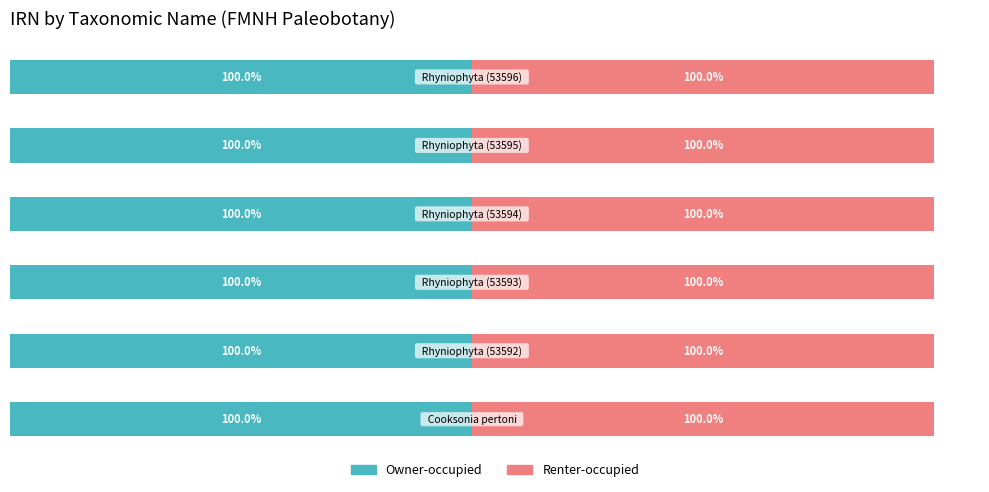

At how many categories does at least one series exceed 99?

6